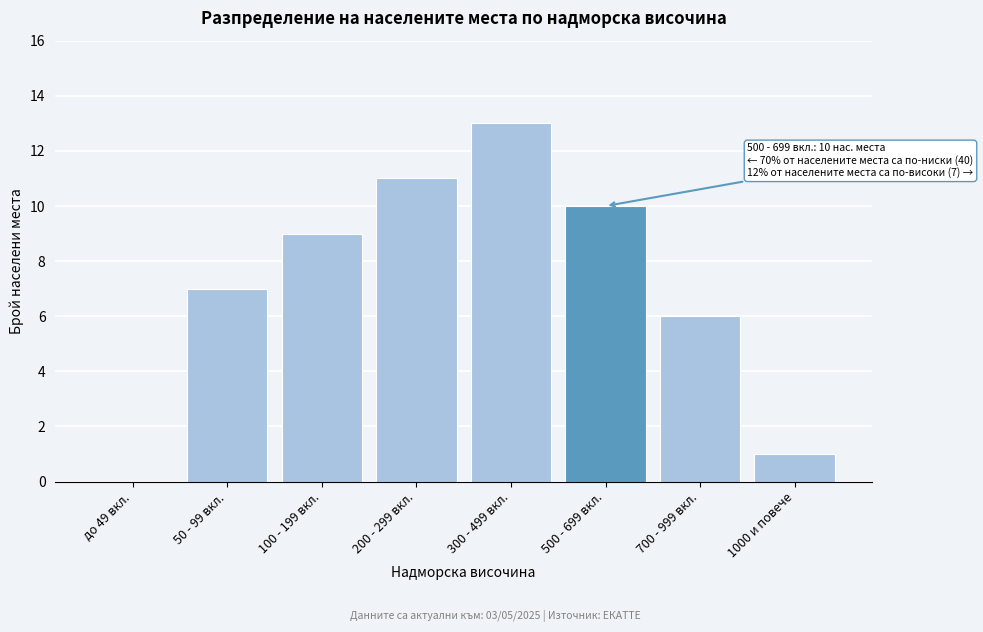

Reading right to left, list all the values displayed in this chart.

1000 и повече=1	700 - 999 вкл.=6	500 - 699 вкл.=10	300 - 499 вкл.=13	200 - 299 вкл.=11	100 - 199 вкл.=9	50 - 99 вкл.=7	до 49 вкл.=0